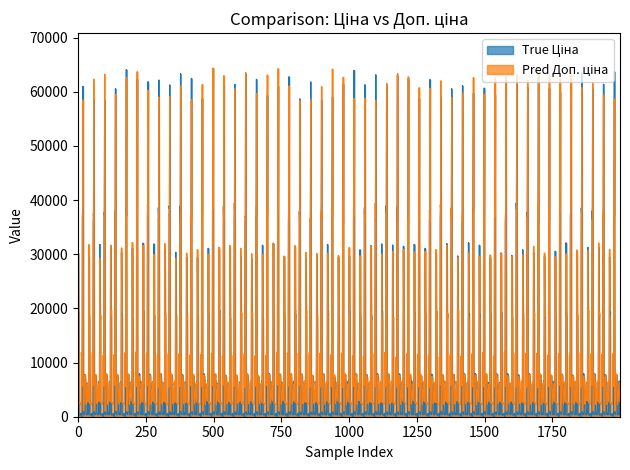

Rank the series by their maximum value, from lowest to highest.

Ціна, Доп. ціна